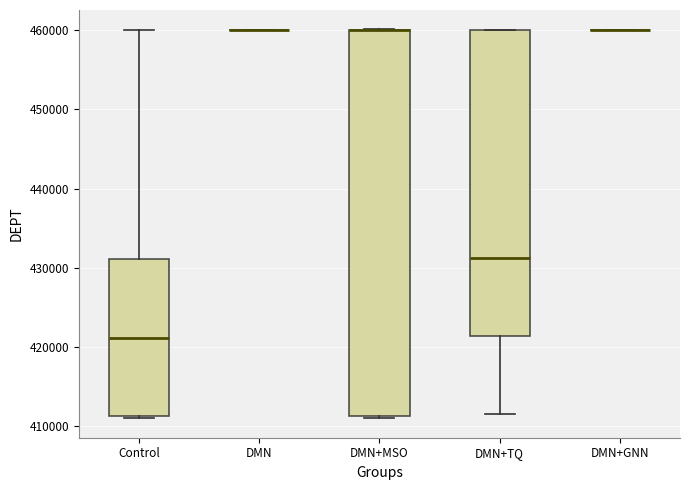

Reading left to right, read every box against the y-axis: the position of its median line, the range the box covers, and the ends of its whiskers. The values are not printed on the chart, so give them approximately, as read against the axis.

Control: median 421000, box 411000 to 431000, whiskers 411000 (just below the box's lower edge) to 460000
DMN: box collapsed to a line at 460000, whiskers 460000 to 460000
DMN+MSO: median 460000 (drawn on the box's upper edge), box 411000 to 460000, whiskers 411000 (just below the box's lower edge) to 460000
DMN+TQ: median 431000, box 421000 to 460000, whiskers 412000 to 460000
DMN+GNN: box collapsed to a line at 460000, whiskers 460000 to 460000